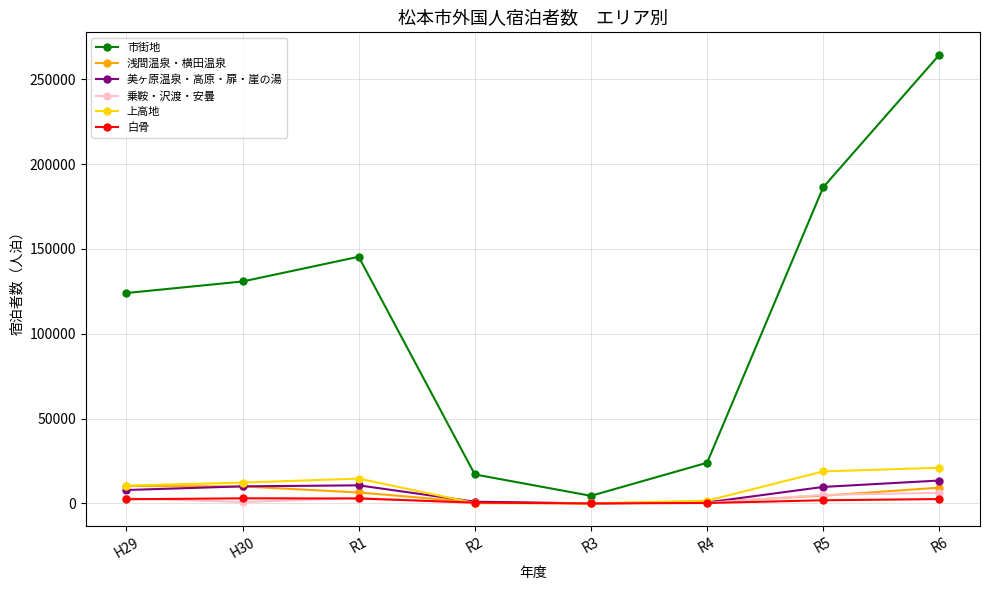

In 美ヶ原温泉・高原・扉・崖の湯, how many points are higher than both neighbors (excluding endpoints)?

1